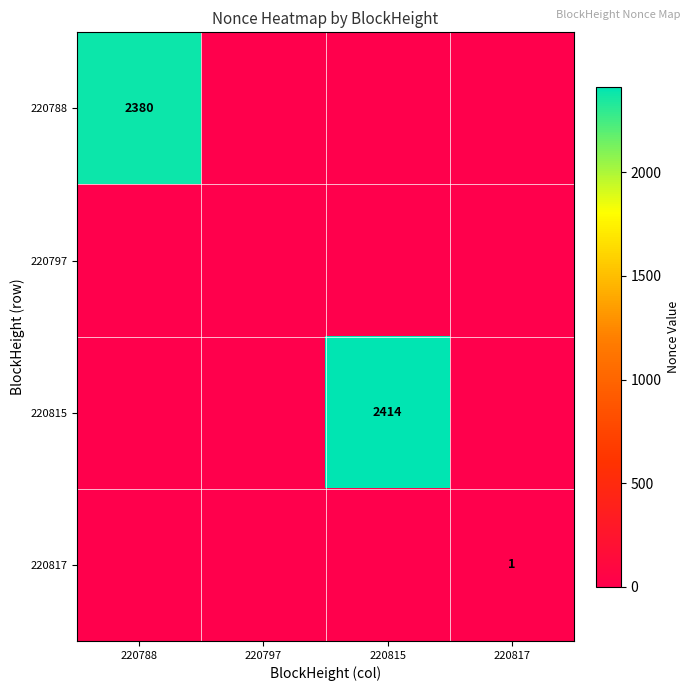

The value of 220815 at 220815 is 4282. True or false?

False